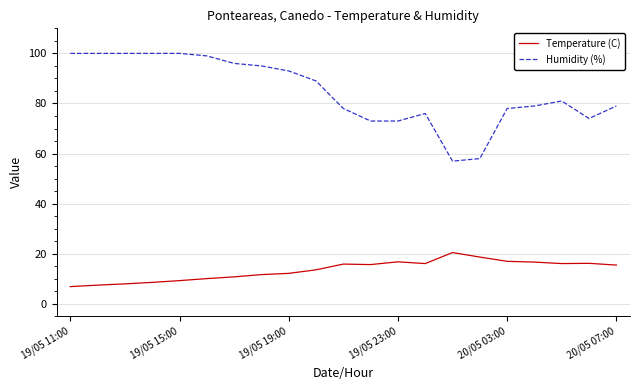

Rank the series by their average value, from lowest to highest.

Temperature (C), Humidity (%)